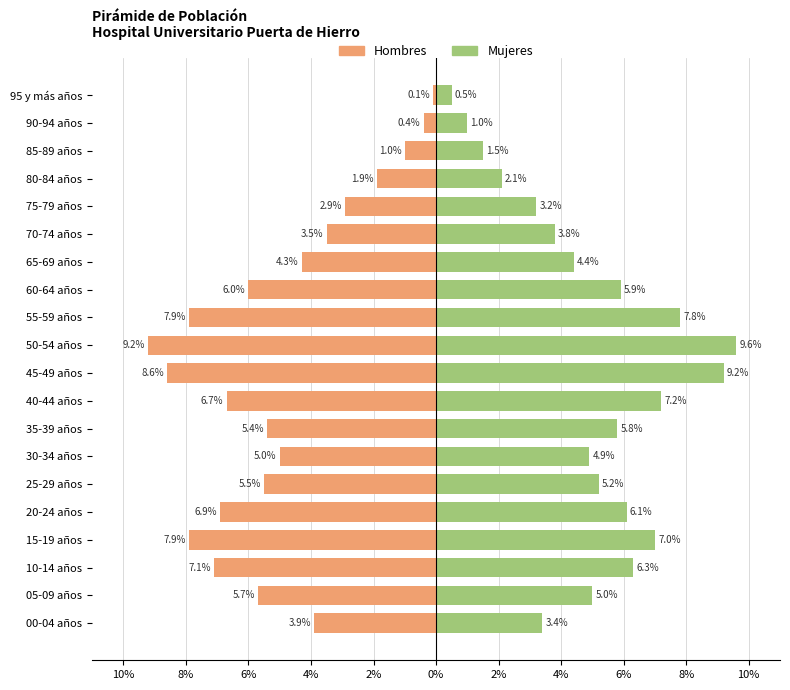

Are the bars grouped side by side (vs. stacked)?

Yes